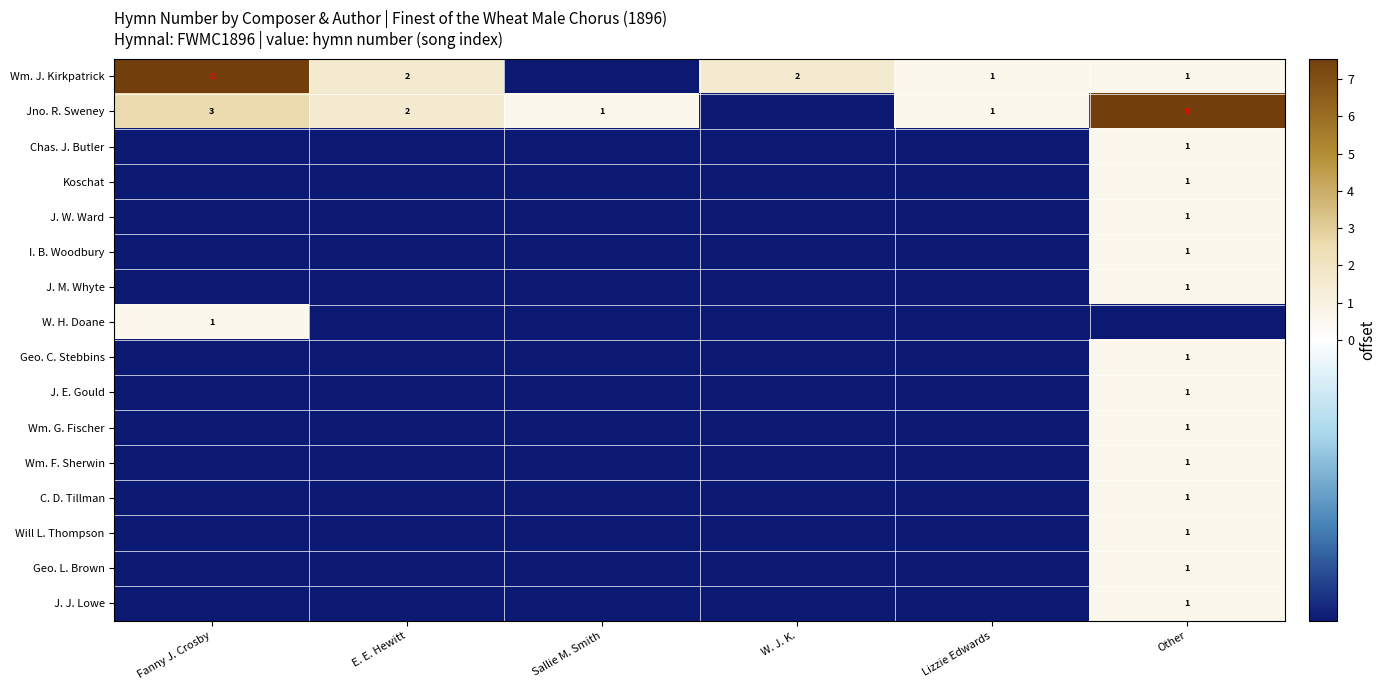

What is the smallest value displayed?

-0.4